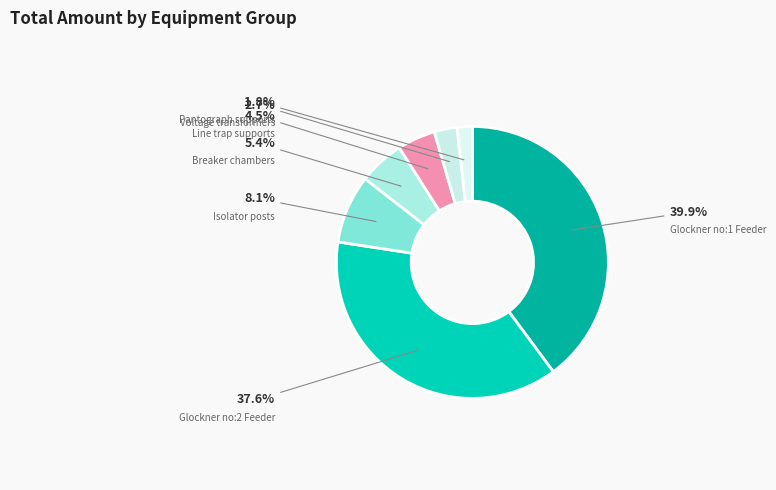

Does Isolator posts represent more than half of the total?

No